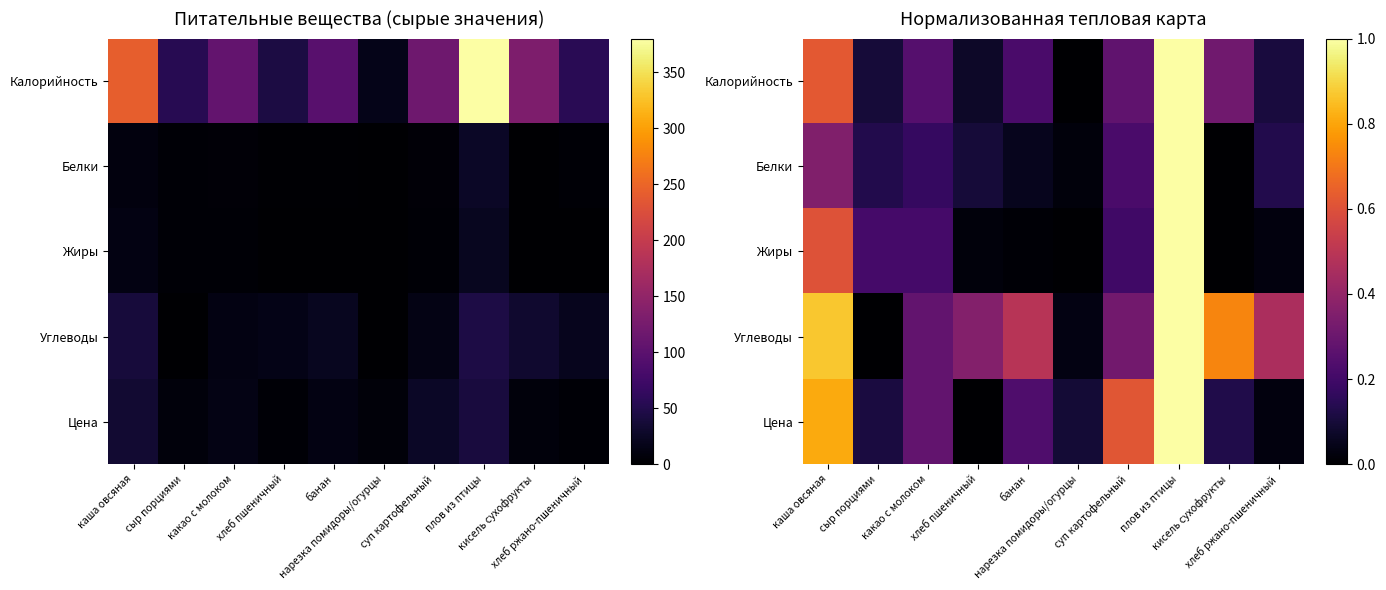

True or false: Белки has a value of 0.4 at кисель сухофрукты.

False